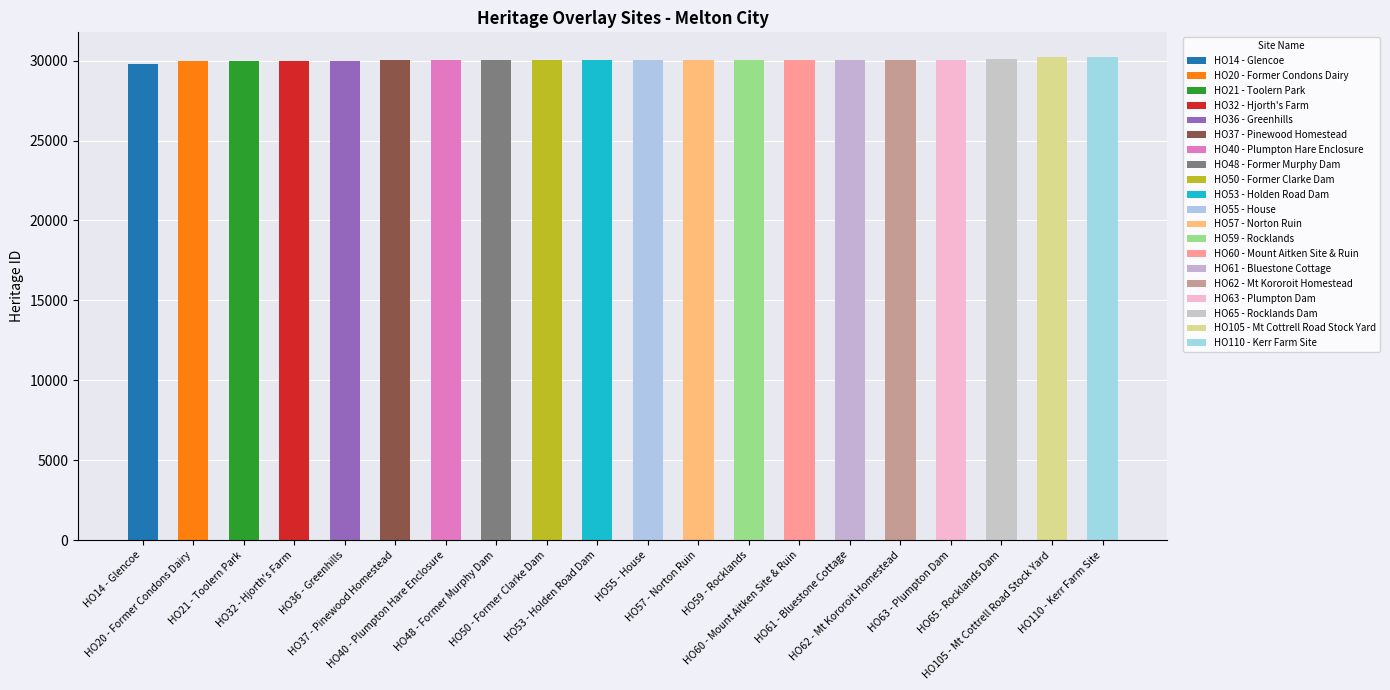

Approximately how many times larger is the value at HO53 - Holden Road Dam compared to HO48 - Former Murphy Dam?

1.0